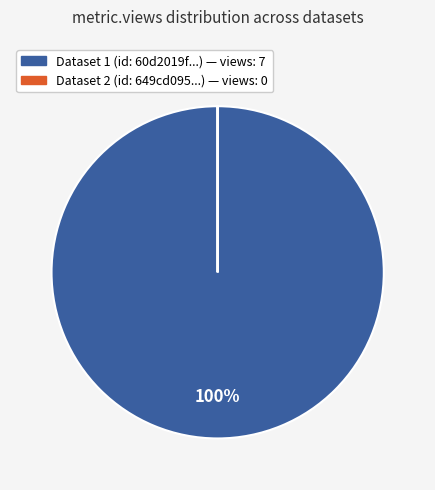

To the nearest percent, what is the average slice percentage?

50%